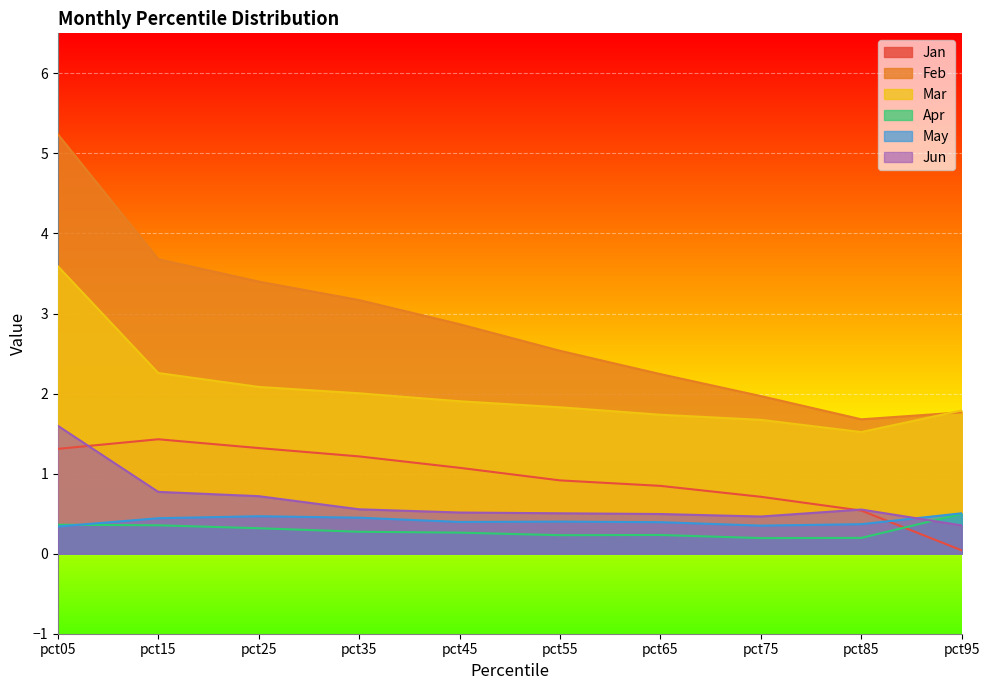

Reading right to left, extract all data points from this chart.

Jan: pct95=0.0	pct85=0.5	pct75=0.7	pct65=0.8	pct55=0.9	pct45=1.1	pct35=1.2	pct25=1.3	pct15=1.4	pct05=1.3
Feb: pct95=1.8	pct85=1.7	pct75=2.0	pct65=2.2	pct55=2.5	pct45=2.9	pct35=3.2	pct25=3.4	pct15=3.7	pct05=5.2
Mar: pct95=1.8	pct85=1.5	pct75=1.7	pct65=1.7	pct55=1.8	pct45=1.9	pct35=2.0	pct25=2.1	pct15=2.3	pct05=3.6
Apr: pct95=0.5	pct85=0.2	pct75=0.2	pct65=0.2	pct55=0.2	pct45=0.3	pct35=0.3	pct25=0.3	pct15=0.4	pct05=0.4
May: pct95=0.5	pct85=0.4	pct75=0.4	pct65=0.4	pct55=0.4	pct45=0.4	pct35=0.4	pct25=0.5	pct15=0.4	pct05=0.3
Jun: pct95=0.4	pct85=0.6	pct75=0.5	pct65=0.5	pct55=0.5	pct45=0.5	pct35=0.6	pct25=0.7	pct15=0.8	pct05=1.6